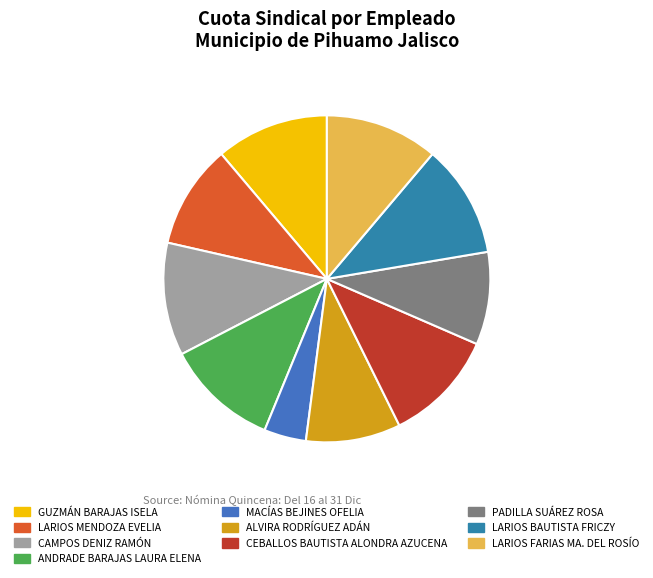

Count the number of slices in the pie.

10